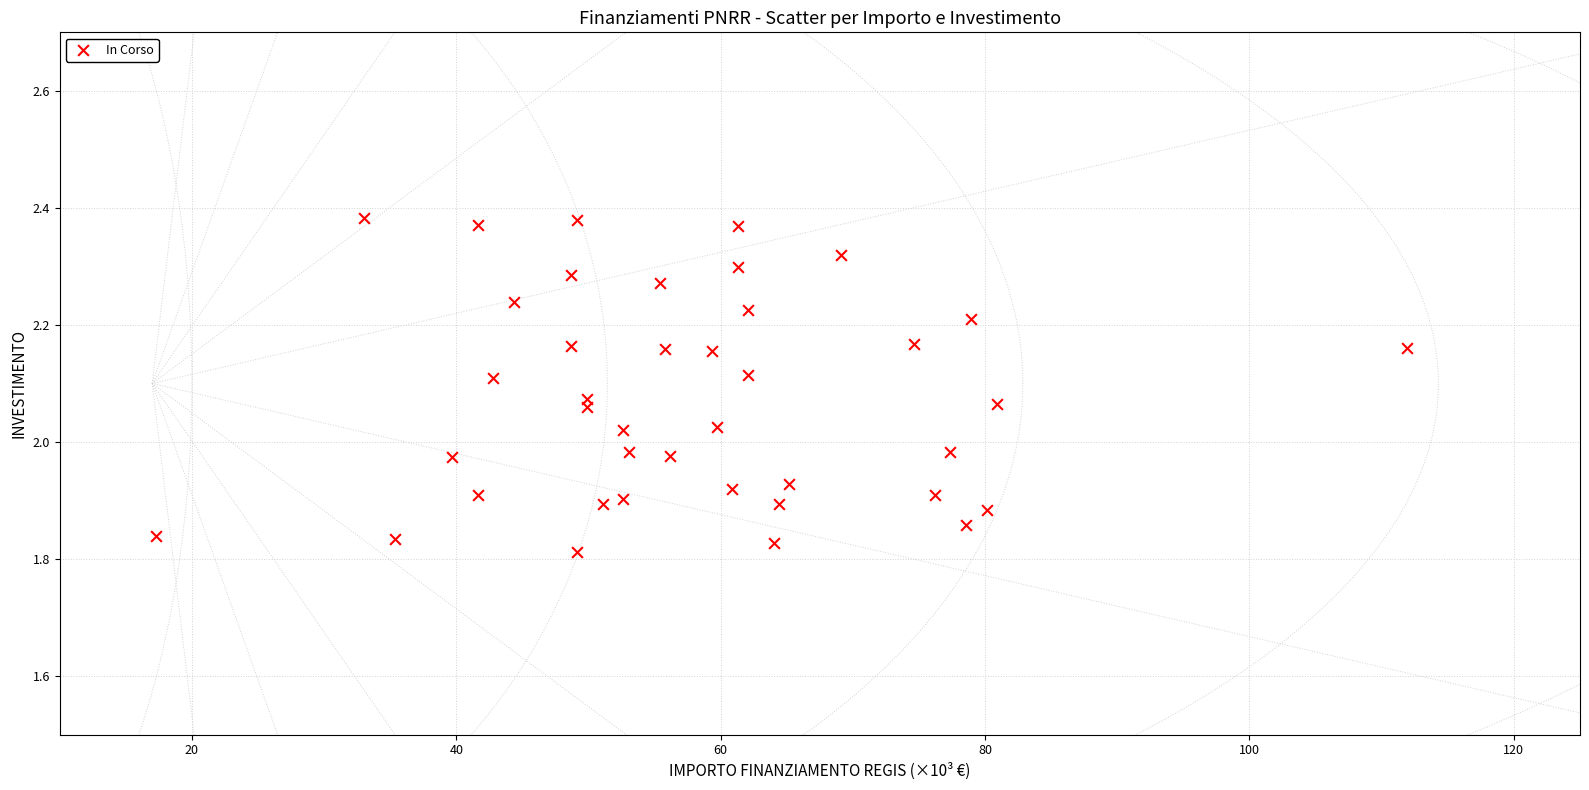

What is the range of X values (max minus min)?

94.7